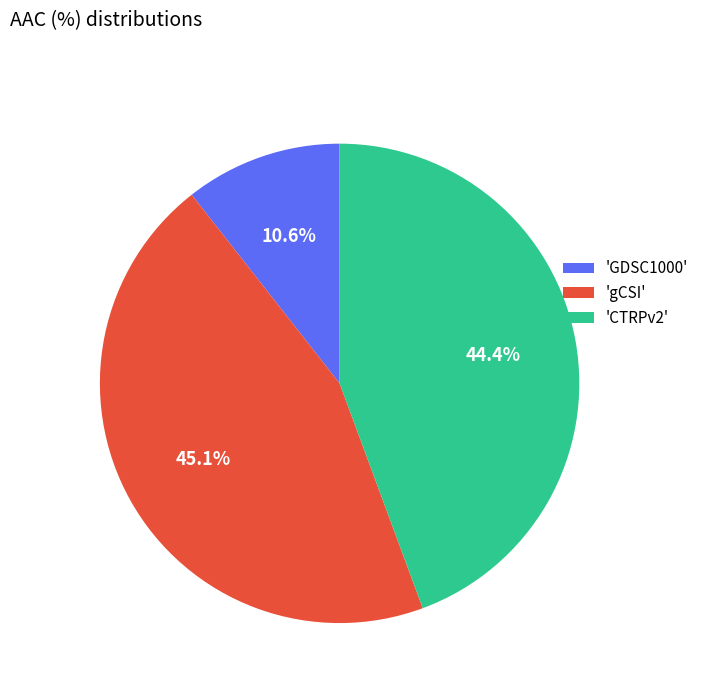

Is the sum of 'GDSC1000' and 'gCSI' greater than half?

Yes